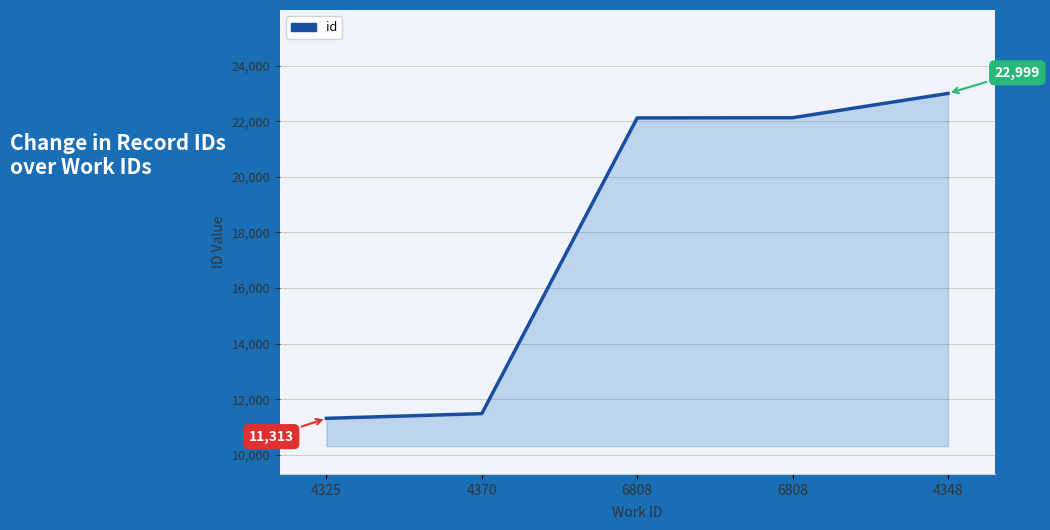

Does the chart have visible grid lines?

Yes